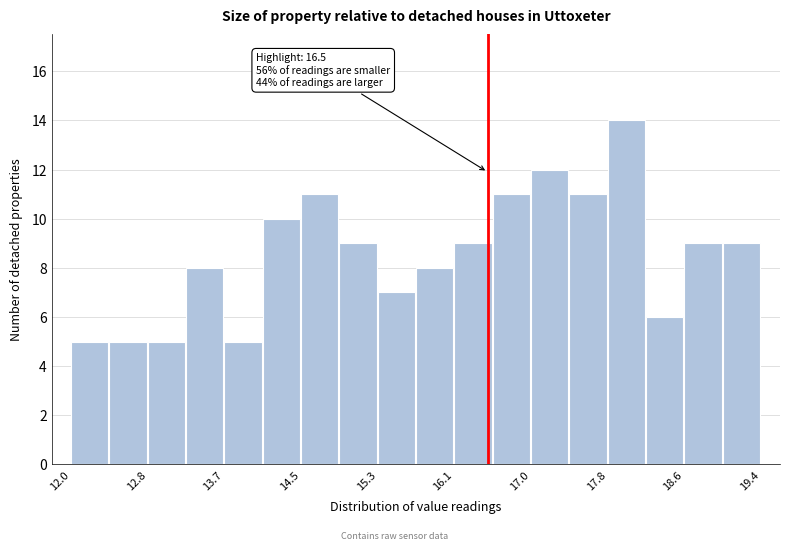

Which range on the x-axis has the tallest bar?

17.8 to 18.2